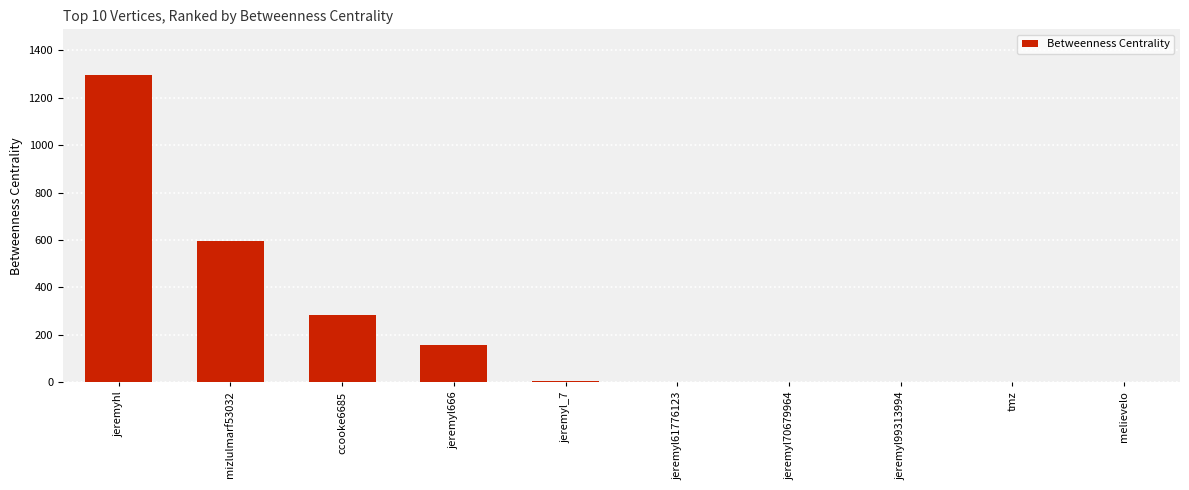

Is it true that the value at jeremyl666 is 97?

False